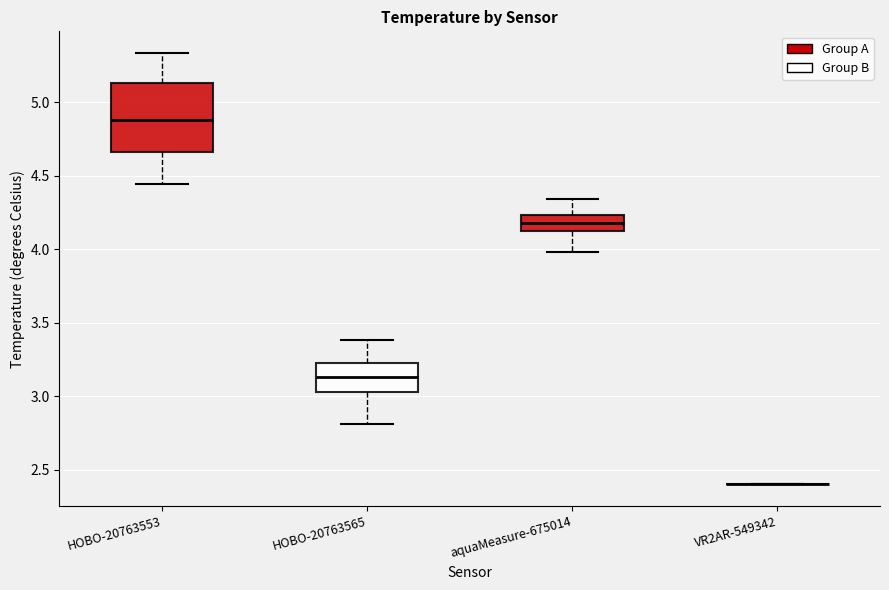

Reading left to right, transcribe this box plot: for each box, give where its median line is, the range the box spans, and where its two whiskers end, as read against the y-axis. The values are not printed on the chart, so give them approximately, as read against the axis.

HOBO-20763553: median 4.90, box 4.65 to 5.15, whiskers 4.45 to 5.35
HOBO-20763565: median 3.15, box 3.05 to 3.25, whiskers 2.80 to 3.40
aquaMeasure-675014: median 4.20, box 4.15 to 4.25, whiskers 4.00 to 4.35
VR2AR-549342: box collapsed to a line at 2.40, whiskers 2.40 to 2.40